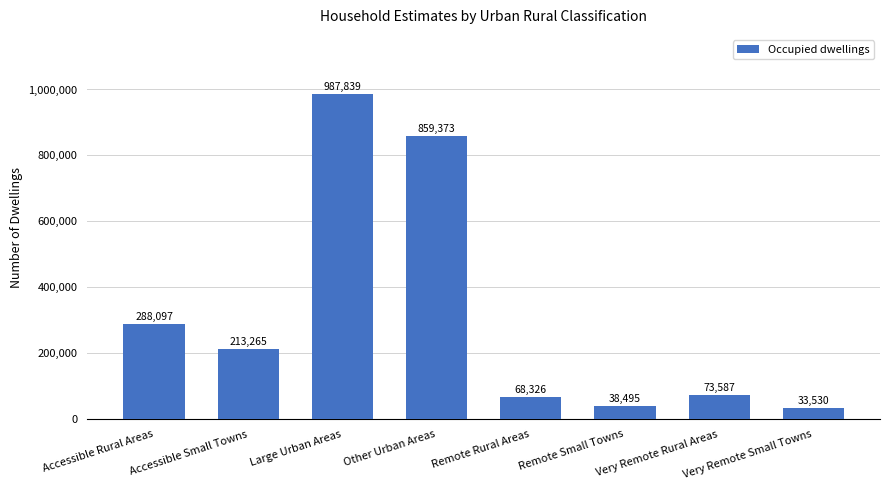

What is the difference between the maximum and minimum values?

954309